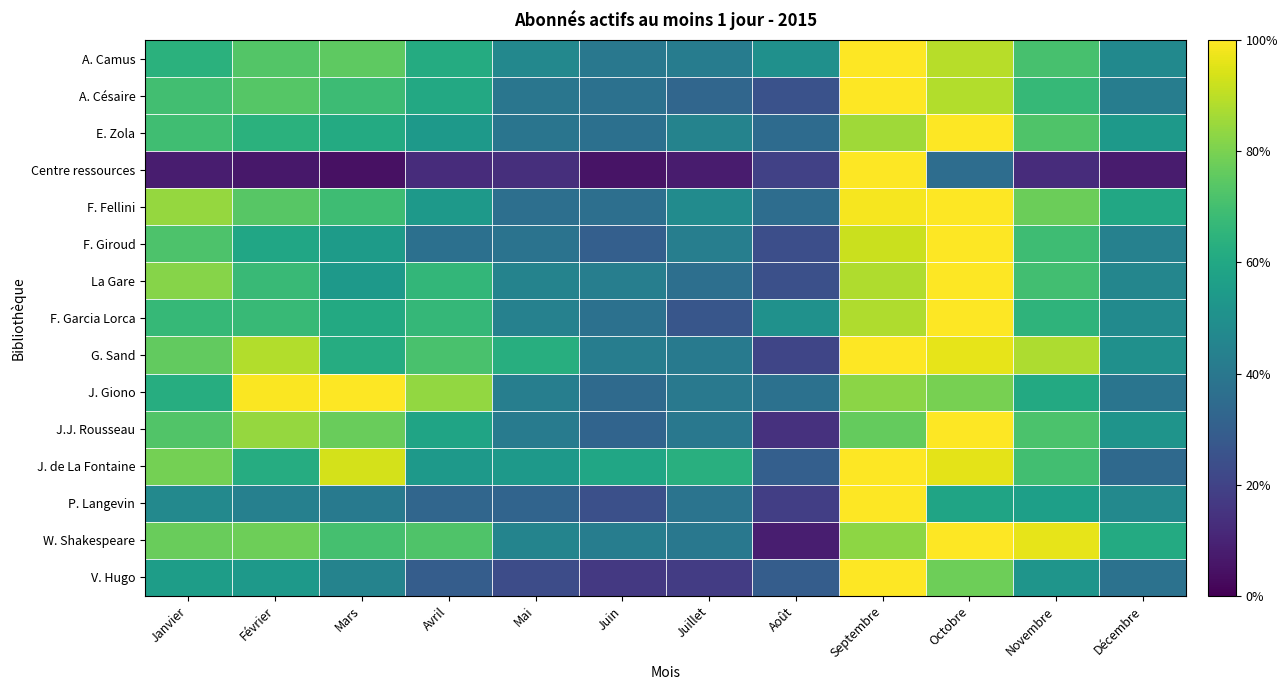

What is the spread (max minus min) of values at Avril?

0.7